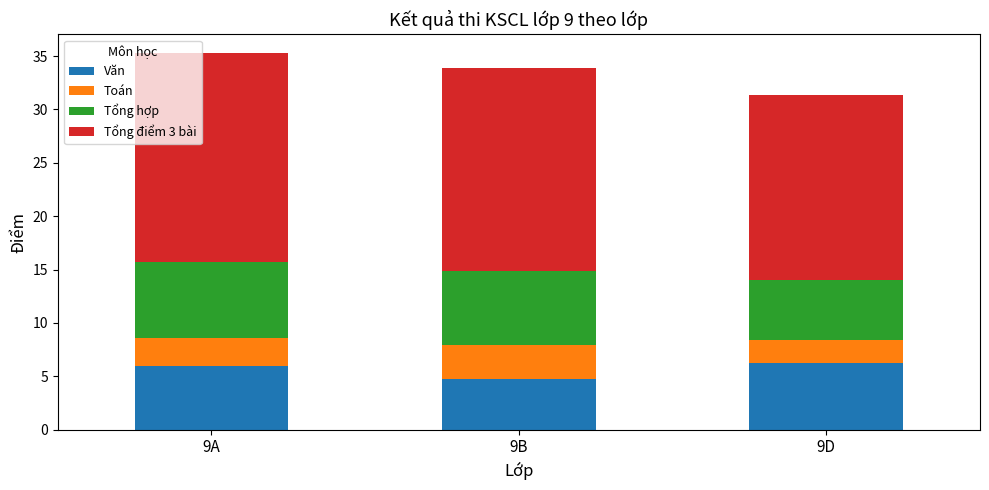

The value of Văn at 9B is 4.8. True or false?

True